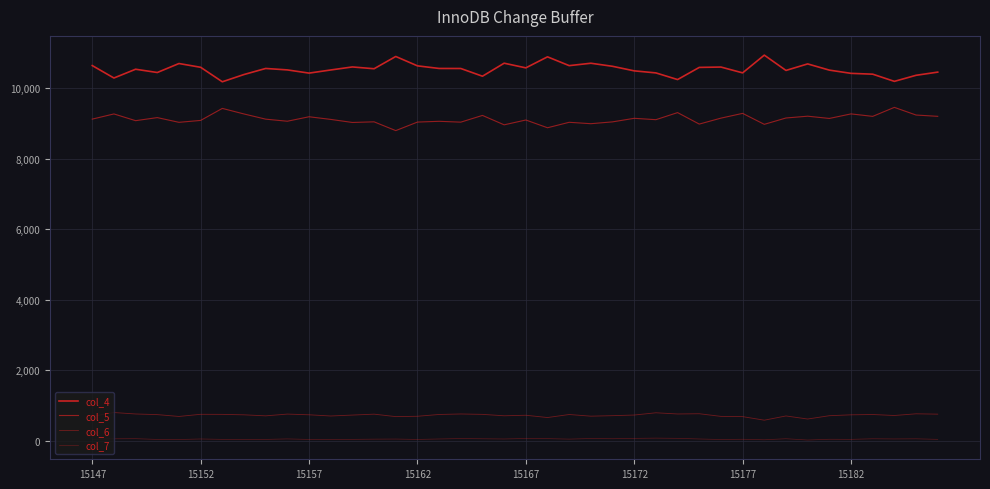

Is this an area chart (filled region under the line)?

No